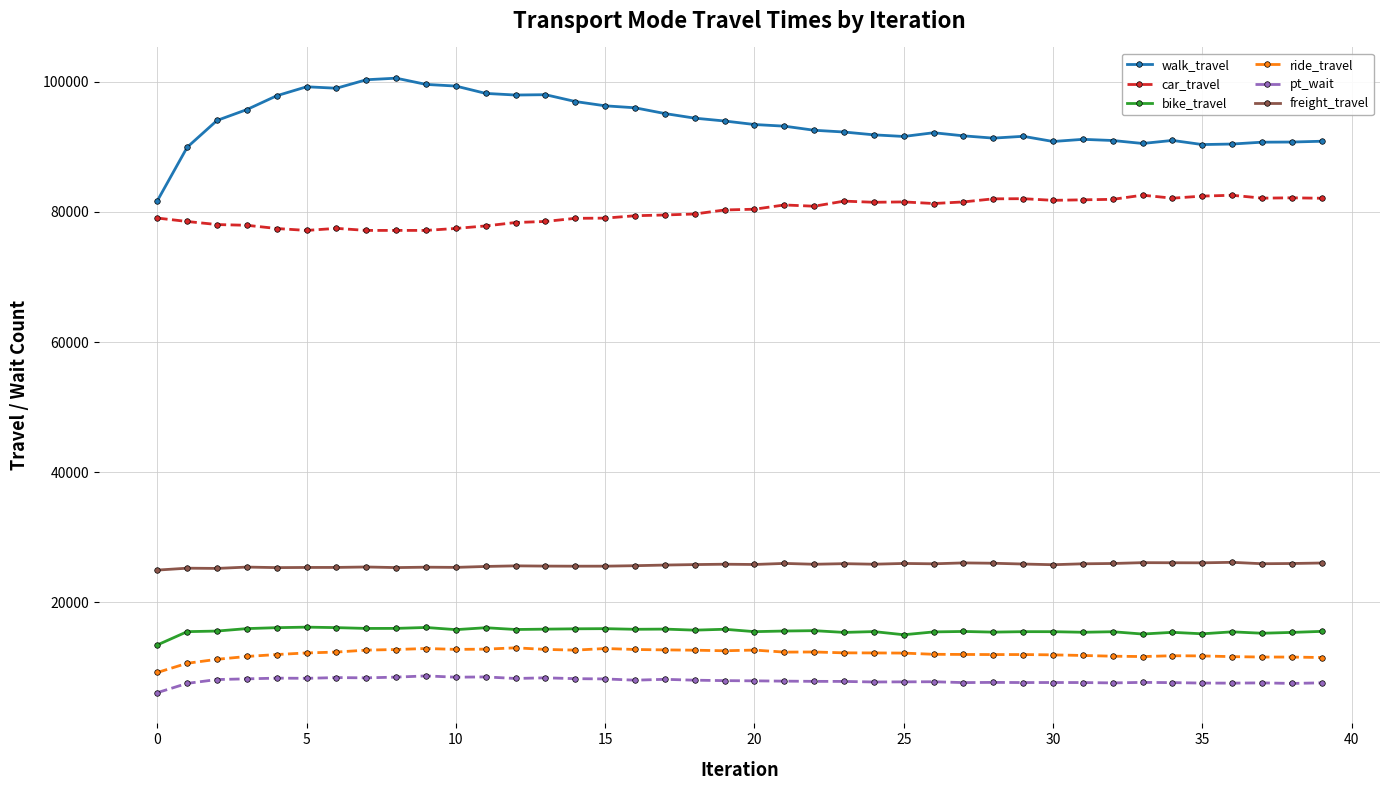

Which series has the largest total across all categories?

walk_travel